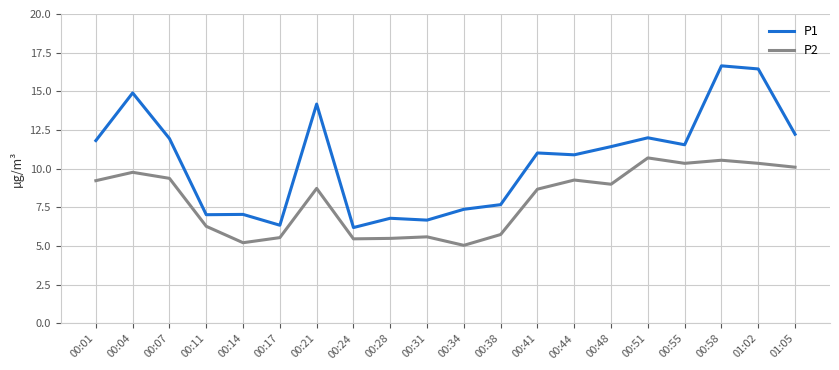

What position from the left is 01:02?

19